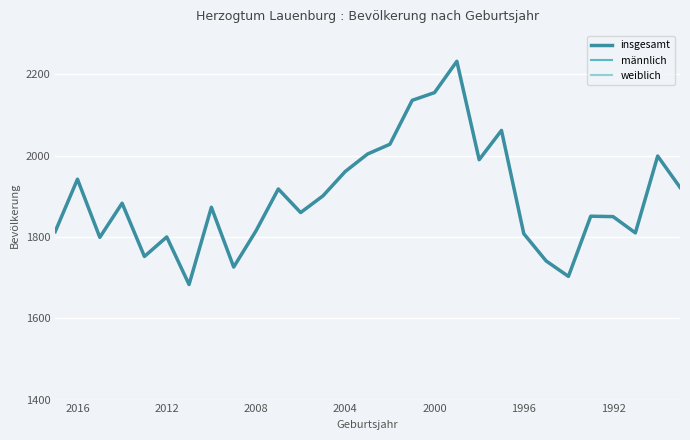

Which series changed the most between 2016 and 9?

männlich